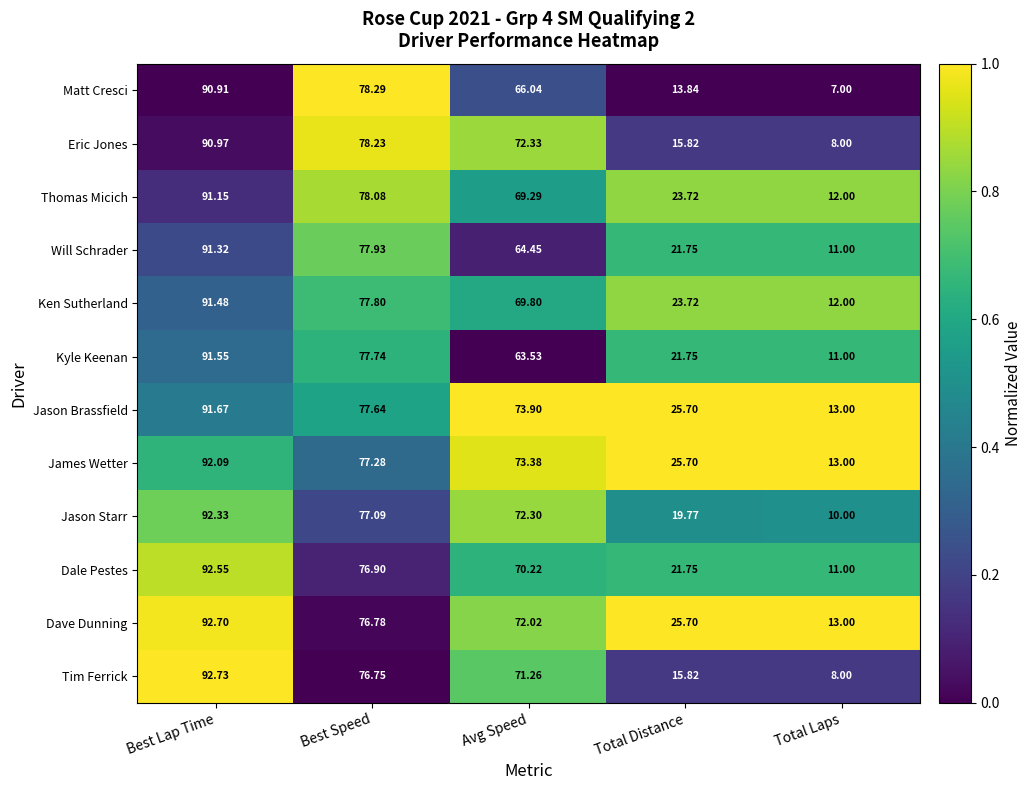

List the series in order of their peak value, lowest first.

Matt Cresci, Eric Jones, Thomas Micich, Will Schrader, Ken Sutherland, Kyle Keenan, Jason Brassfield, James Wetter, Jason Starr, Dale Pestes, Dave Dunning, Tim Ferrick